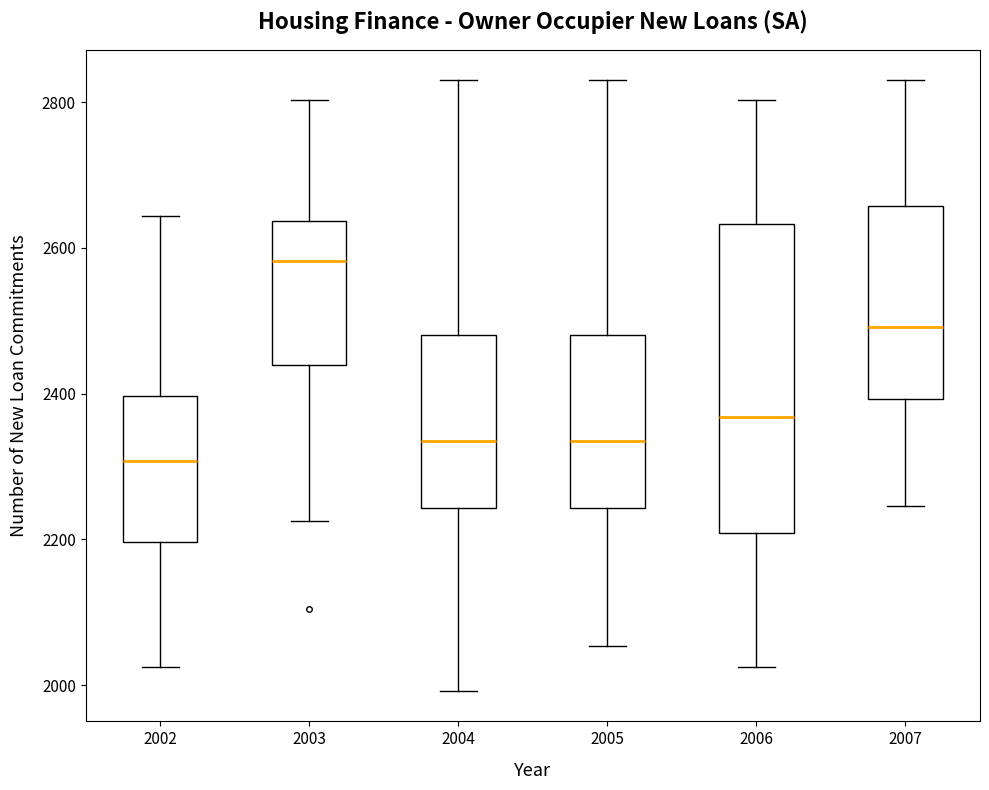

Reading left to right, transcribe this box plot: for each box, give where its median line is, the range the box spans, and where its two whiskers end, as read against the y-axis. The values are not printed on the chart, so give them approximately, as read against the axis.

2002: median 2300, box 2200 to 2400, whiskers 2020 to 2640
2003: median 2580, box 2440 to 2640, whiskers 2220 to 2800
2004: median 2340, box 2240 to 2480, whiskers 2000 to 2840
2005: median 2340, box 2240 to 2480, whiskers 2060 to 2840
2006: median 2360, box 2200 to 2640, whiskers 2020 to 2800
2007: median 2500, box 2400 to 2660, whiskers 2240 to 2840